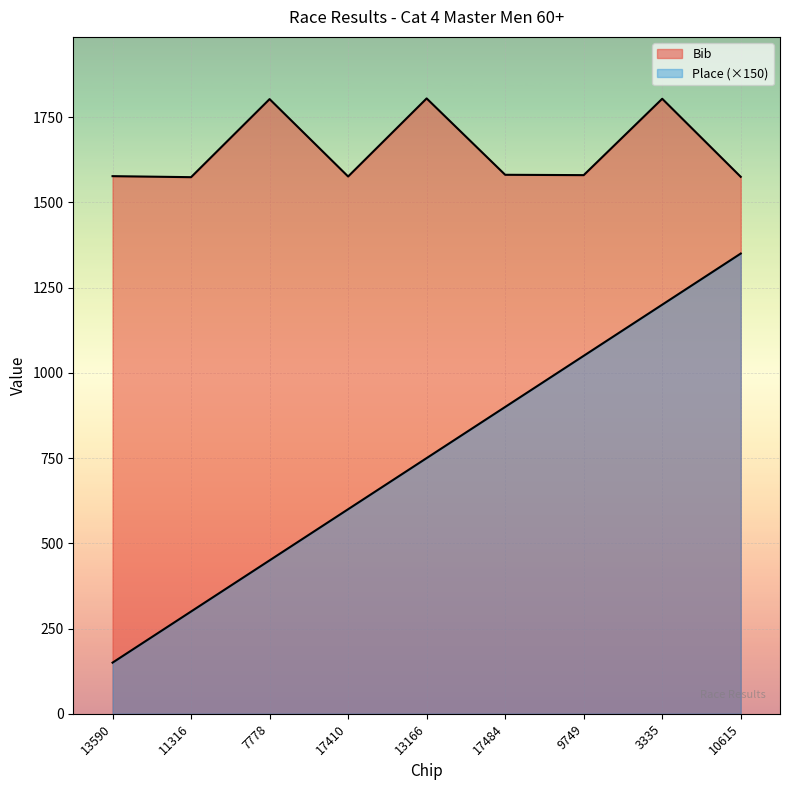

Rank the categories by Place value from highest to lowest.

10615, 3335, 9749, 17484, 13166, 17410, 7778, 11316, 13590